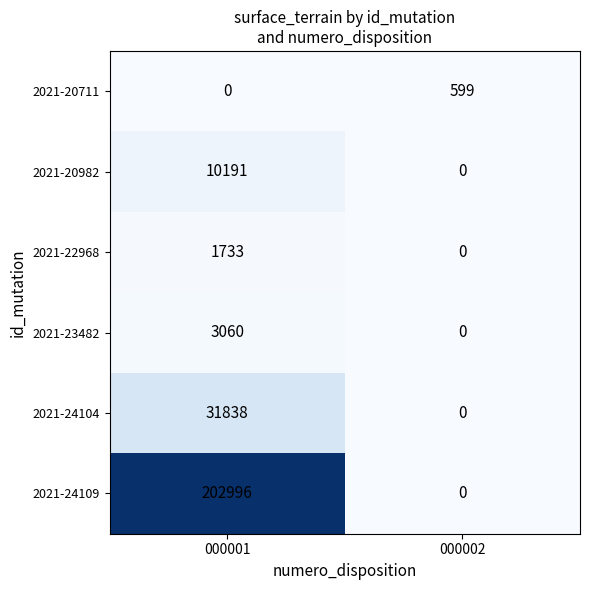

Is it true that 2021-24109 equals 87166 at 000002?

False